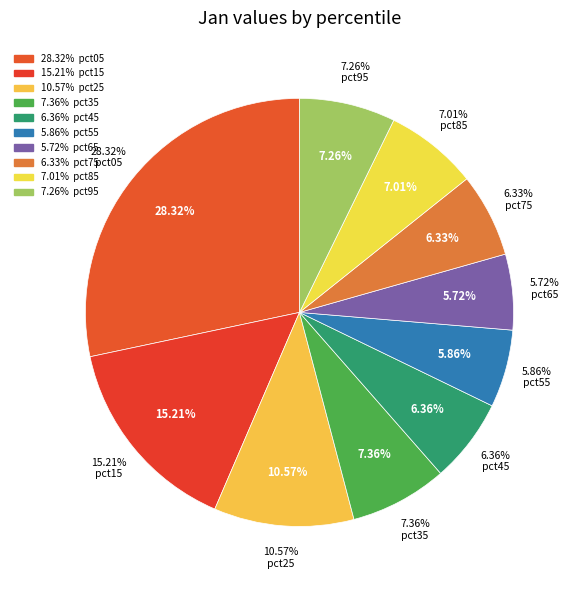

Which slice is the smallest?

pct65